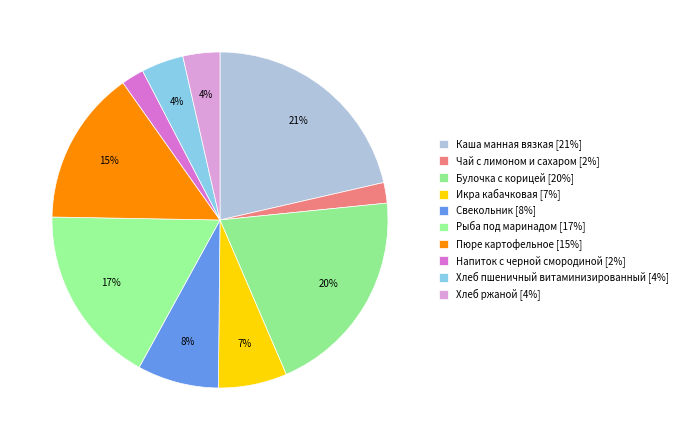

To the nearest percent, what is the average slice percentage?

10%